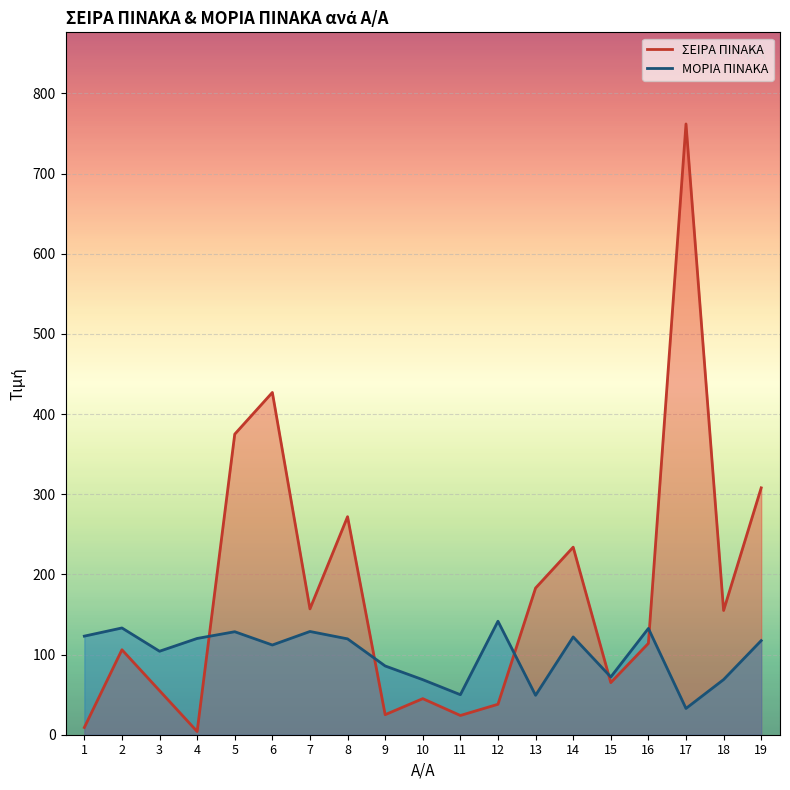

Which series has the largest total across all categories?

ΣΕΙΡΑ ΠΙΝΑΚΑ